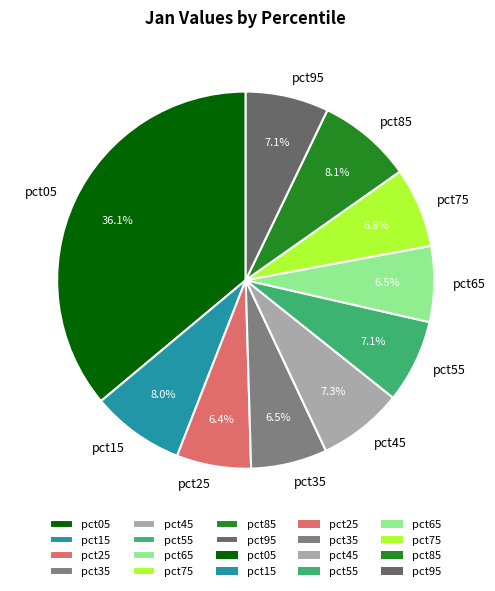

Between pct15 and pct95, which is larger?

pct15